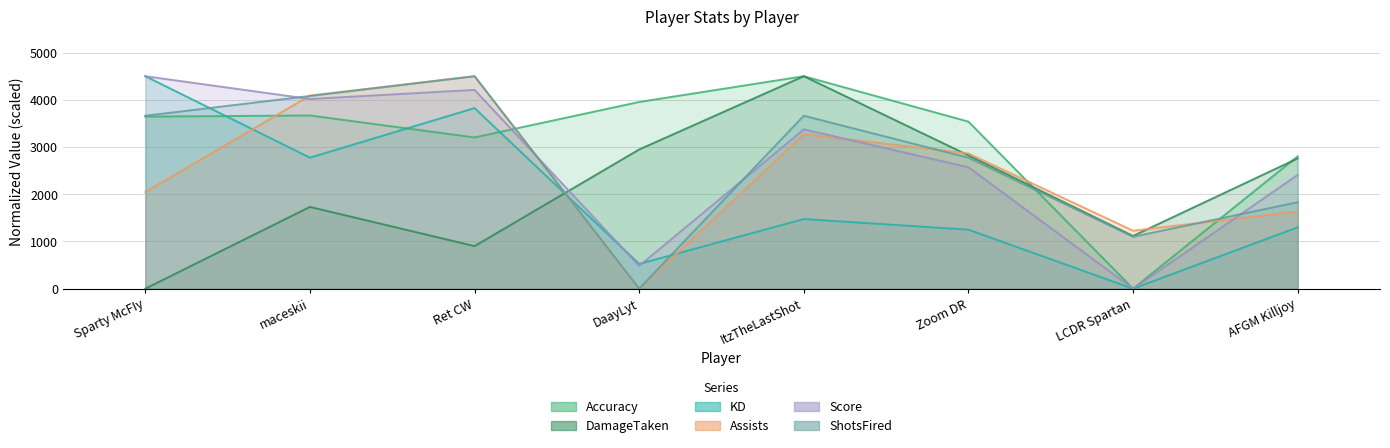

Which series changed the most between ItzTheLastShot and Zoom DR?

DamageTaken